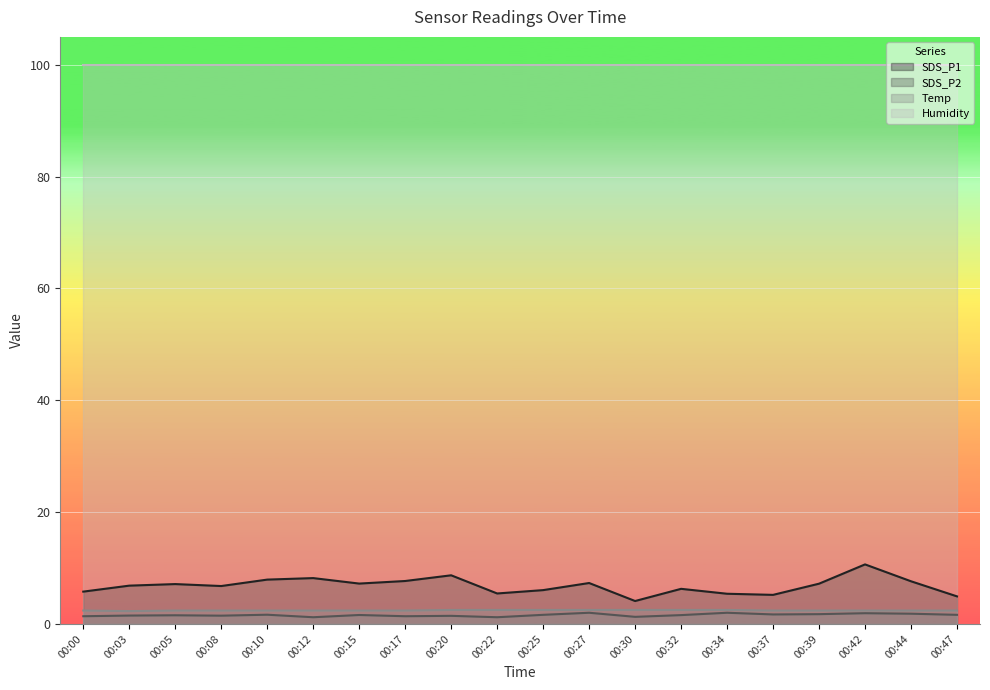

Is the value of Humidity at 00:17 greater than the value of SDS_P1 at 00:05?

Yes